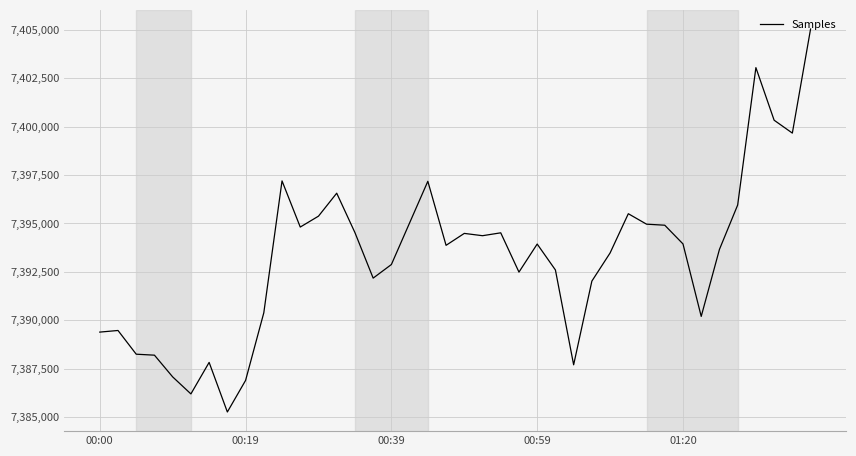

Count the number of data series in this chart.

1